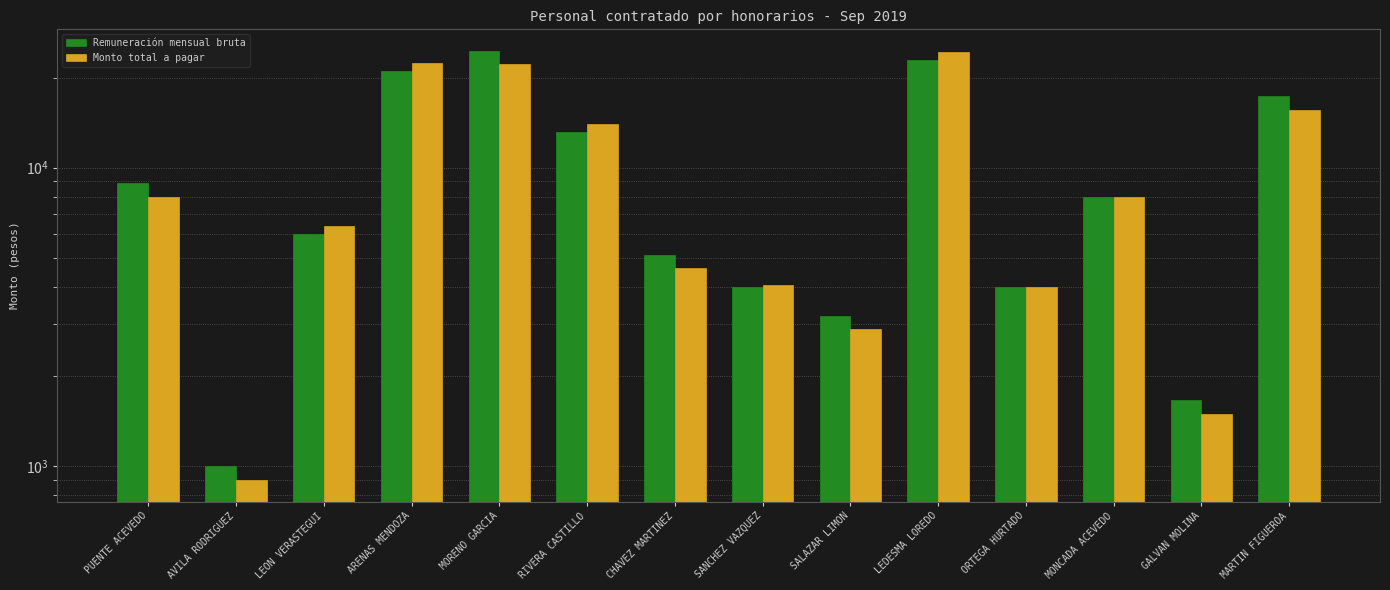

What is the value of the Monto total a pagar bar at the 8th from the left?

4050.0